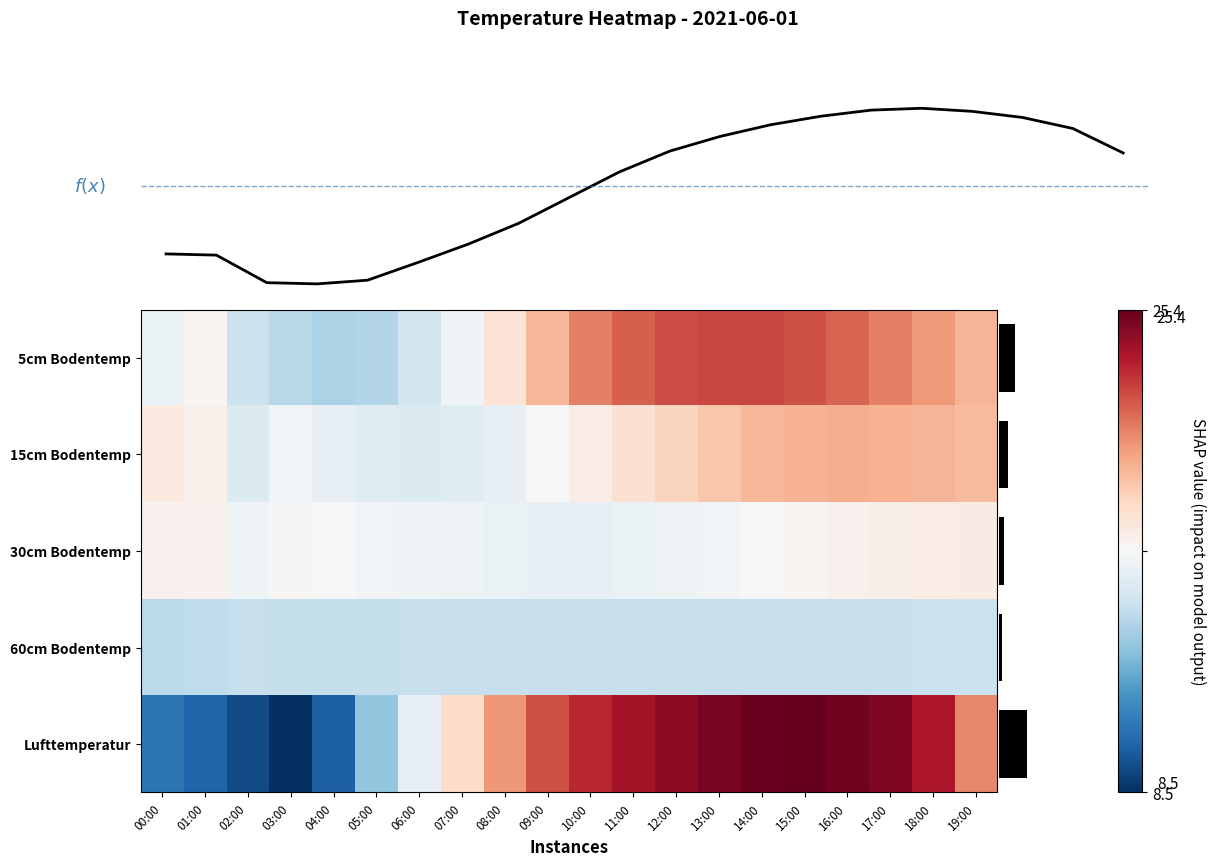

Which series has the largest total across all categories?

Lufttemperatur